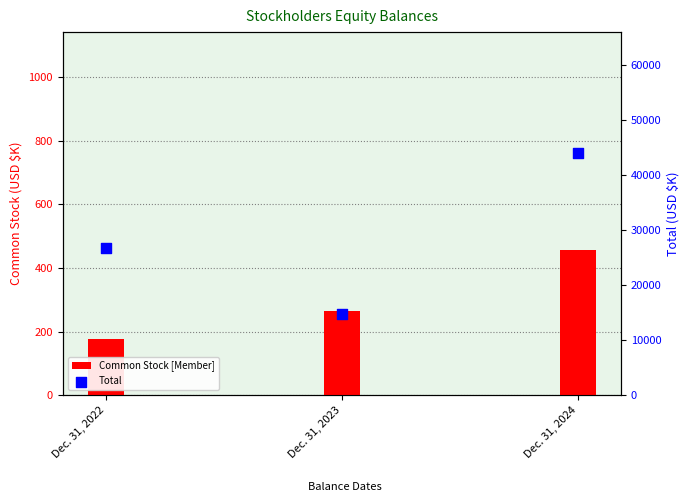

At how many categories does at least one series exceed 14782?

3